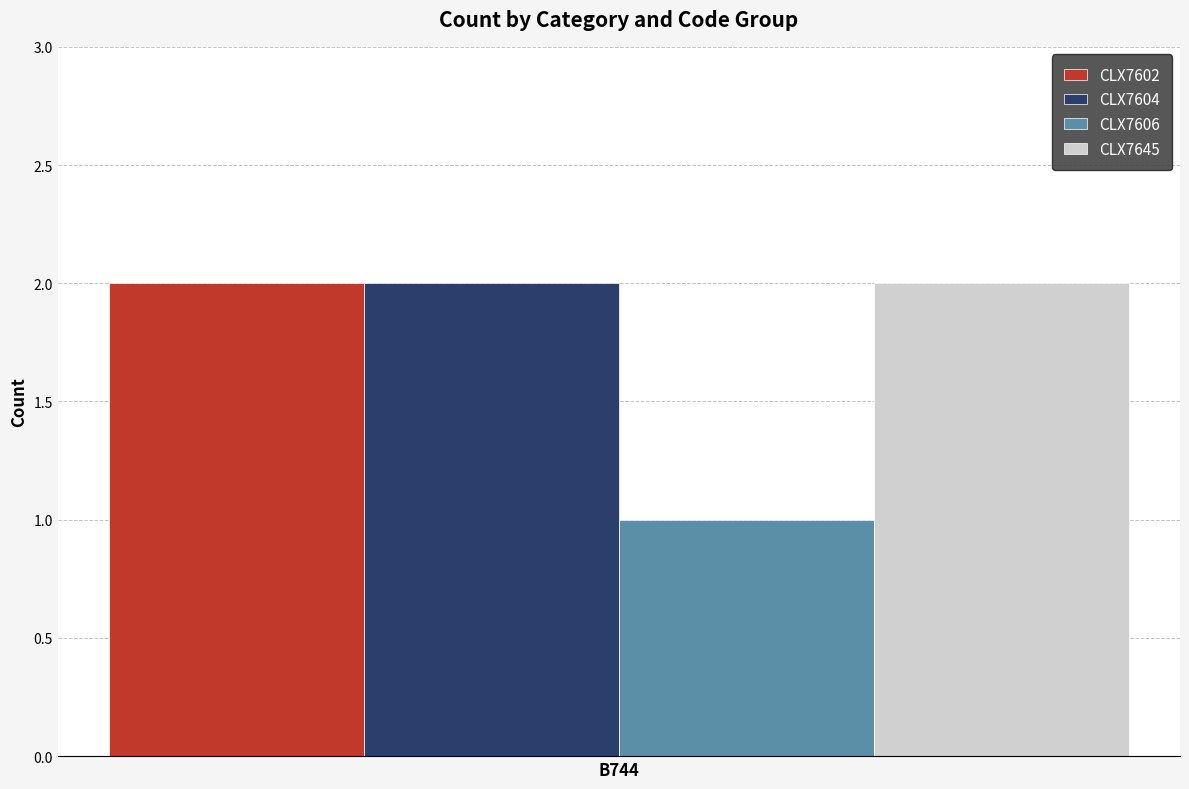

Are the bars grouped side by side (vs. stacked)?

Yes